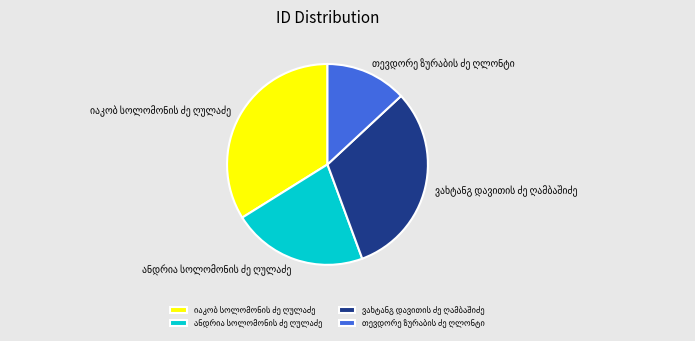

Does any single category account for the majority?

No